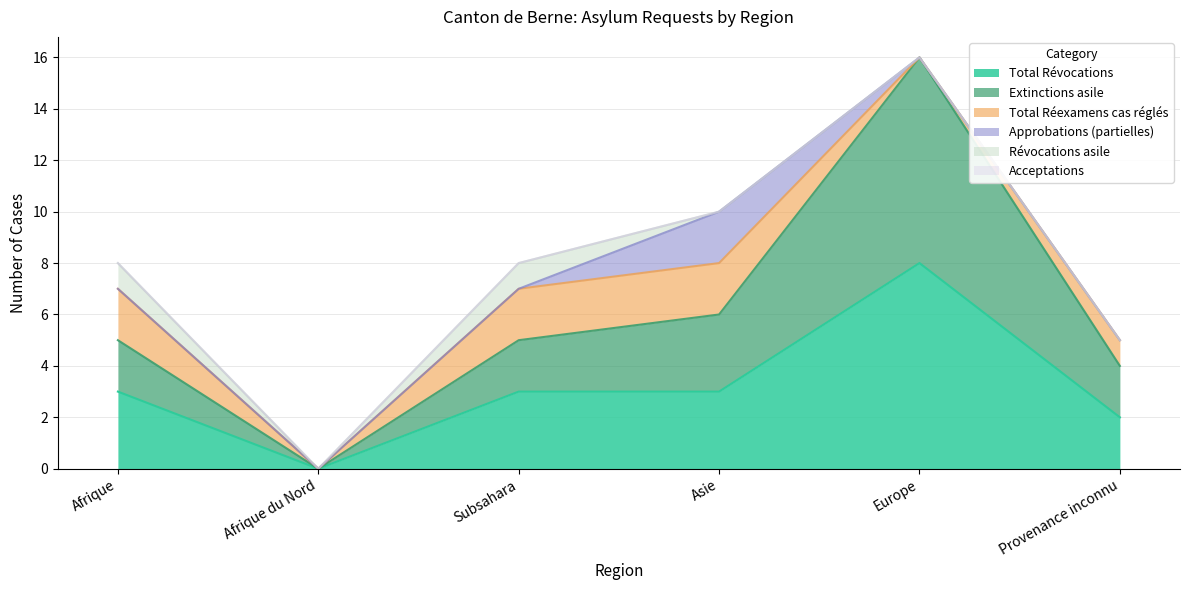

What is the highest value of the Total Révocations series?

8